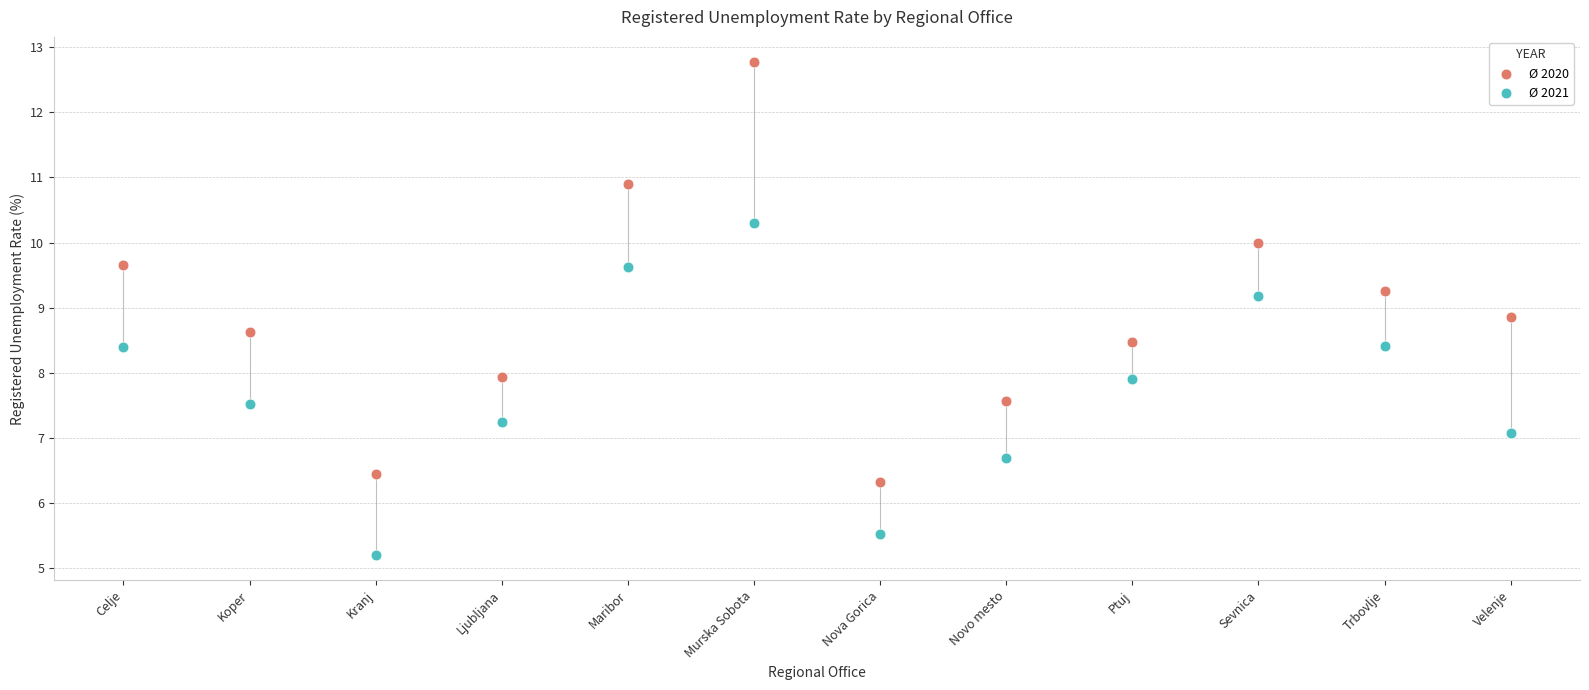

What are all the series names shown in the legend?

Ø 2020, Ø 2021